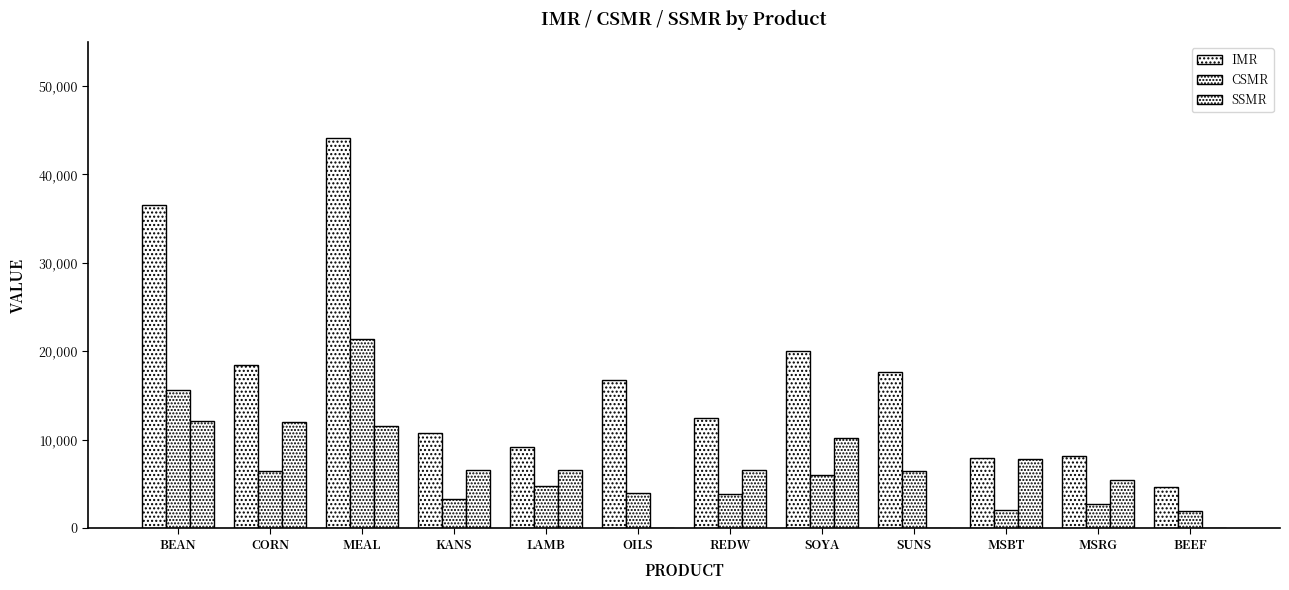

The value of CSMR at MSRG is 2742. True or false?

True